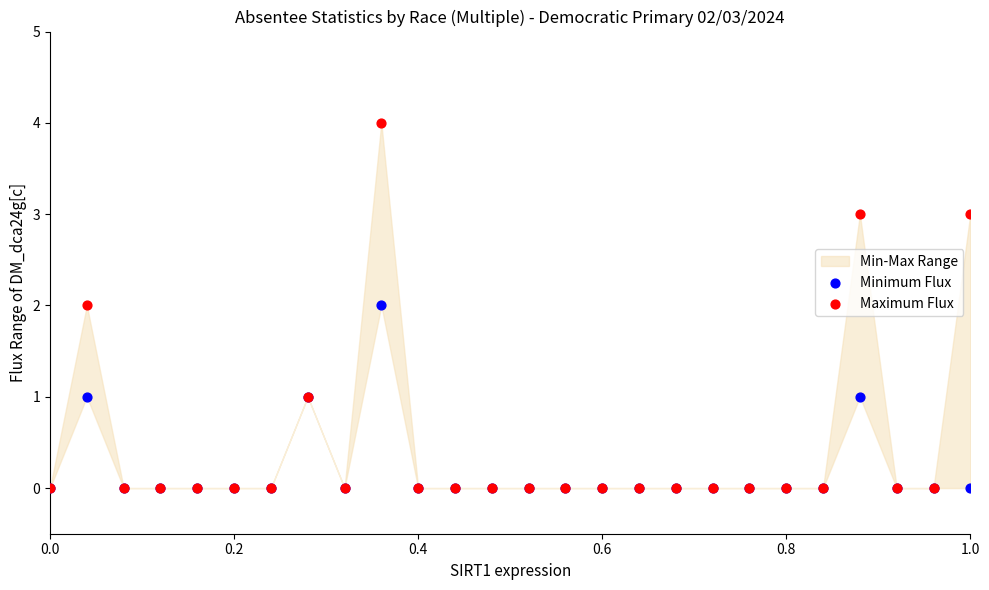

Which series reaches the maximum Y coordinate?

Maximum Flux